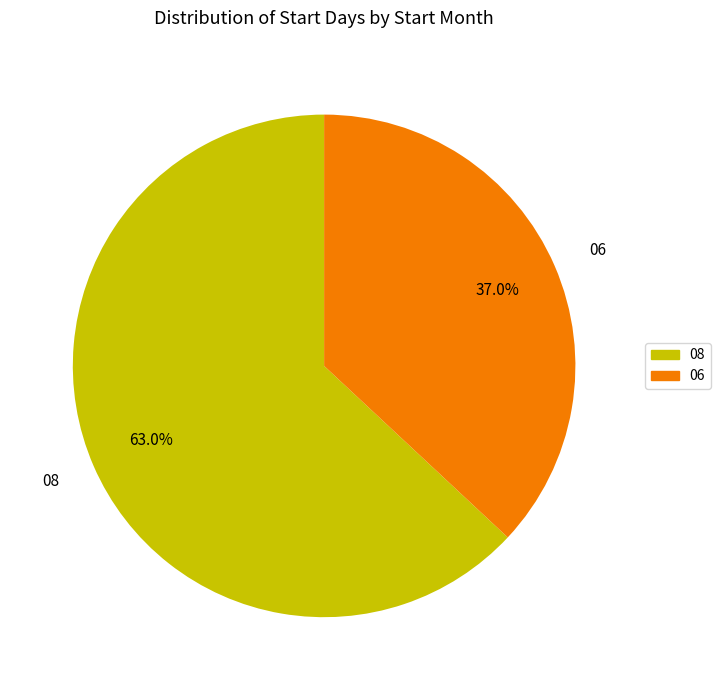

To the nearest percent, what is the difference between the largest and smallest slice percentages?

26%